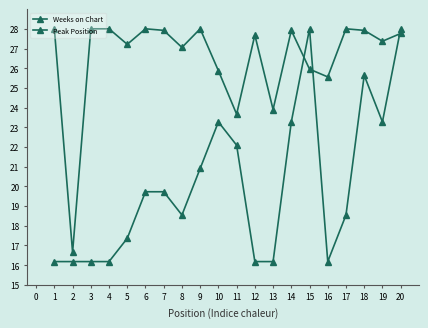

Count the number of data series in this chart.

2